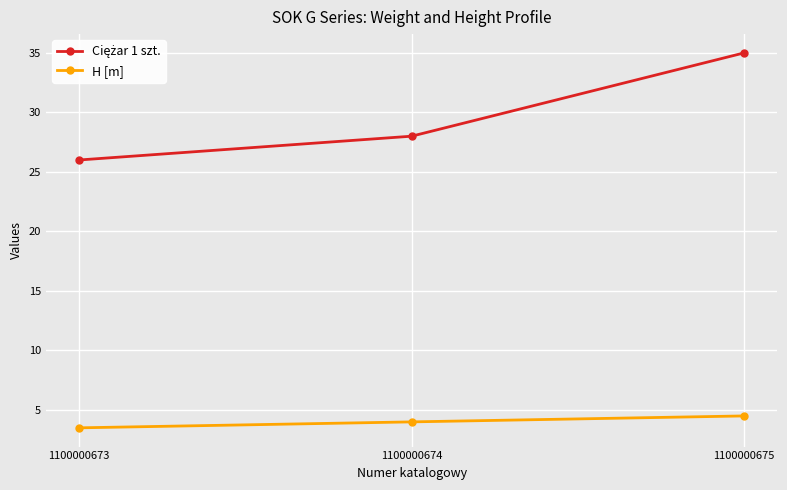

What is the value of the H [m] point at the 3rd from the left?

4.5